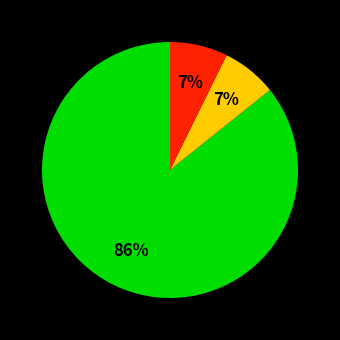

To the nearest percent, what is the average slice percentage?

33%